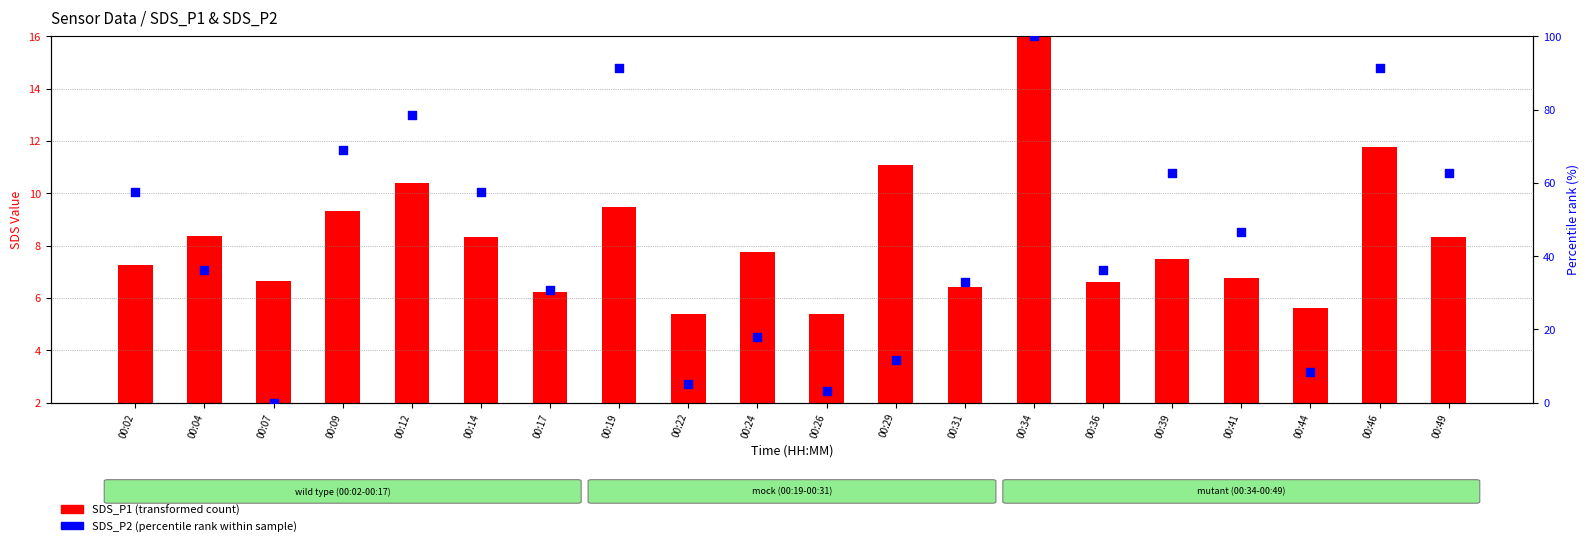

Which series has the largest Y range (max minus min)?

SDS_P2 (percentile rank)